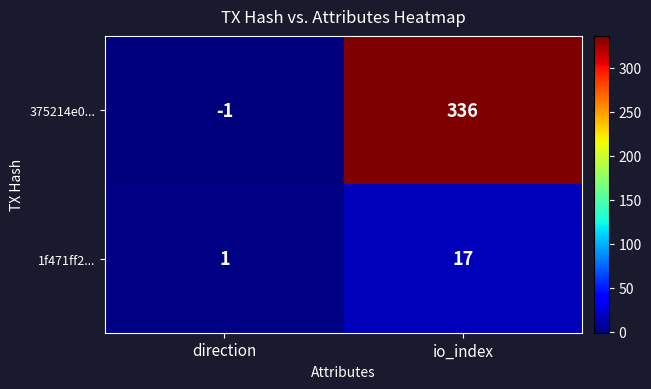

At which label is 1f471ff2... closest to 9?

direction